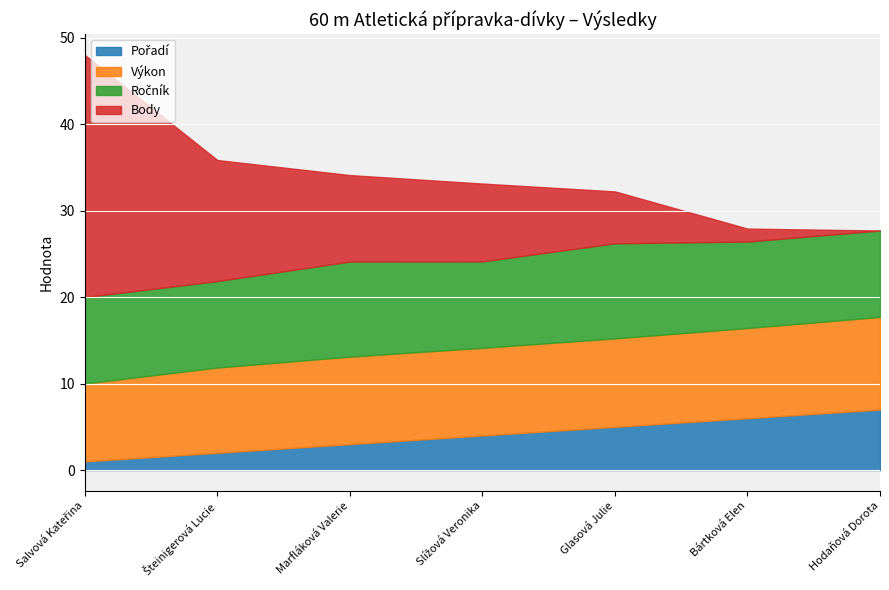

What is the difference between the maximum and second lowest values in the Ročník series?

1.0